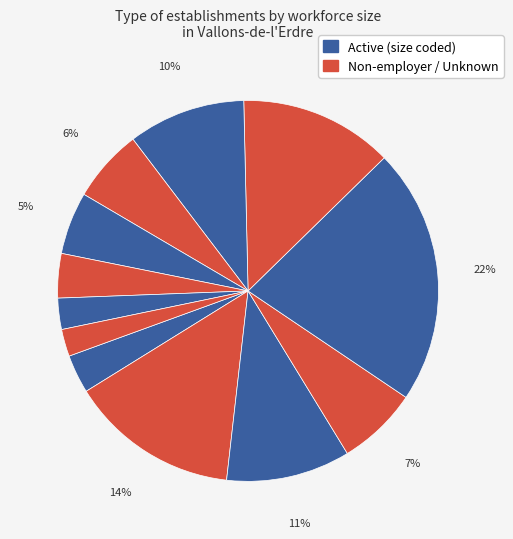

Count the number of slices in the pie.

12